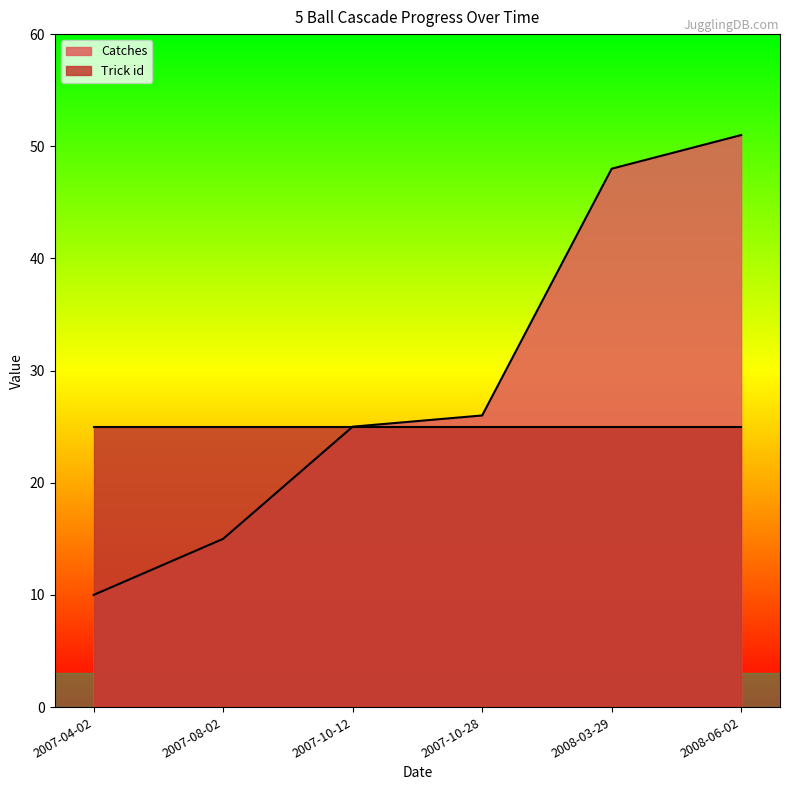

List the labels in order of value, largest first.

2008-06-02, 2008-03-29, 2007-10-28, 2007-10-12, 2007-08-02, 2007-04-02